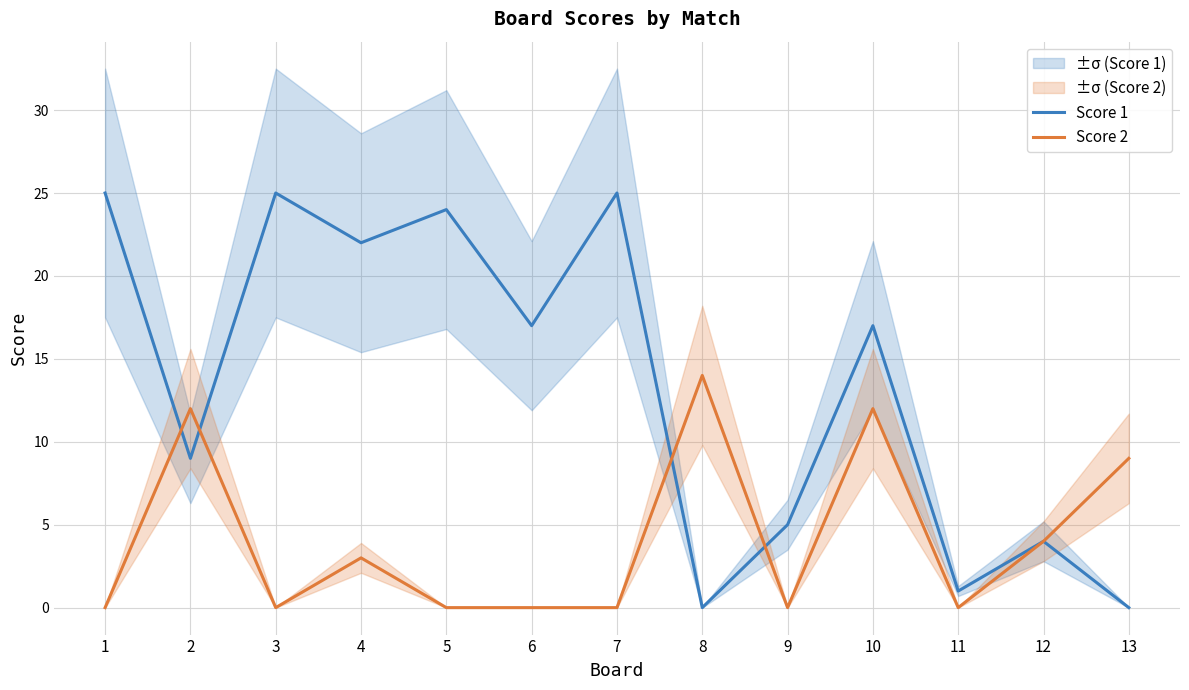

Between 3 and 13, which series saw the biggest shift?

Score 1